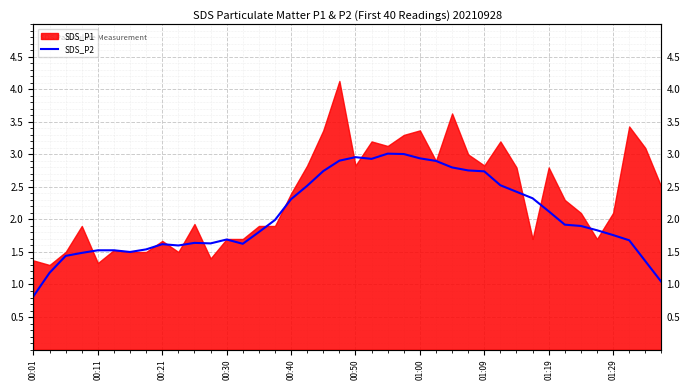

Is it true that the value at 14 is 1.8?

True